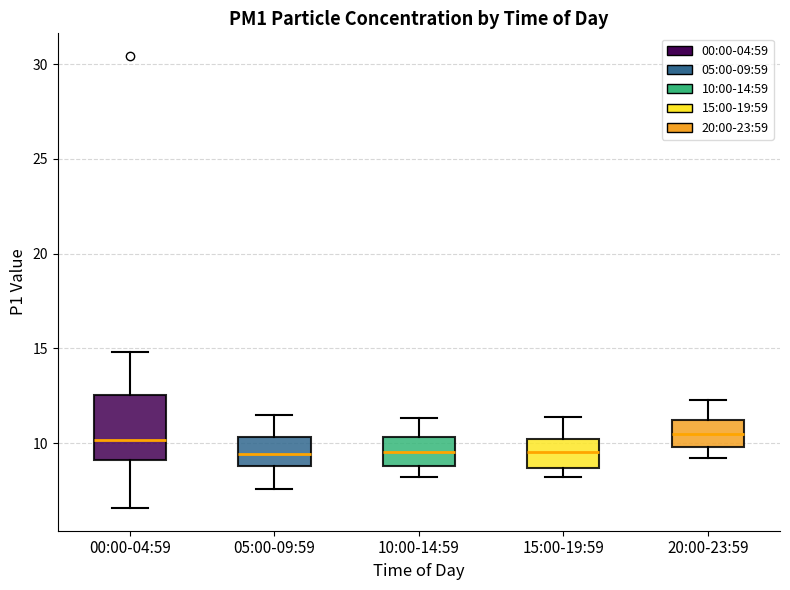

Reading left to right, transcribe this box plot: for each box, give where its median line is, the range the box spans, and where its two whiskers end, as read against the y-axis. The values are not printed on the chart, so give them approximately, as read against the axis.

00:00-04:59: median 10.0, box 9.0 to 12.5, whiskers 6.5 to 15.0
05:00-09:59: median 9.5, box 9.0 to 10.5, whiskers 7.5 to 11.5
10:00-14:59: median 9.5, box 9.0 to 10.5, whiskers 8.0 to 11.5
15:00-19:59: median 9.5, box 8.5 to 10.0, whiskers 8.0 to 11.5
20:00-23:59: median 10.5, box 10.0 to 11.0, whiskers 9.0 to 12.5